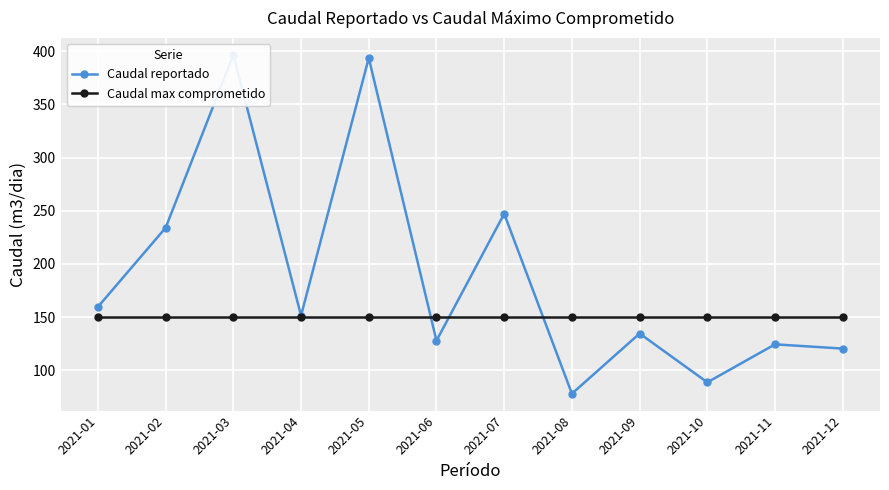

Reading left to right, list all the values displayed in this chart.

Caudal reportado: 159.6	234.0	396.4	151.4	393.6	127.8	247.2	78.1	134.6	88.7	124.4	120.4
Caudal max comprometido: 150.0	150.0	150.0	150.0	150.0	150.0	150.0	150.0	150.0	150.0	150.0	150.0